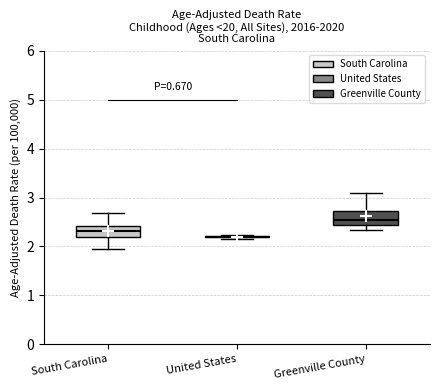

Reading left to right, transcribe this box plot: for each box, give where its median line is, the range the box spans, and where its two whiskers end, as read against the y-axis. The values are not printed on the chart, so give them approximately, as read against the axis.

South Carolina: median 2.3, box 2.2 to 2.4, whiskers 2.0 to 2.7
United States: box collapsed to a line at 2.2, whiskers 2.1 to 2.2
Greenville County: median 2.5, box 2.4 to 2.7, whiskers 2.3 to 3.1